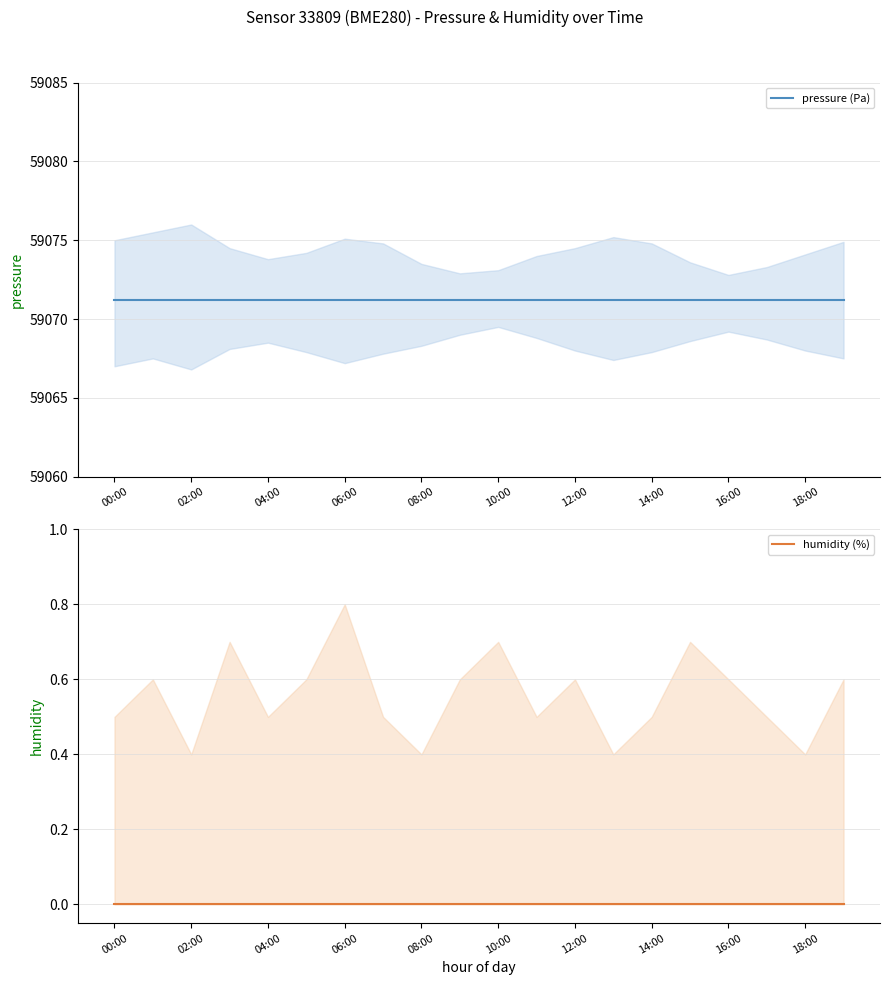

What are all the series names shown in the legend?

pressure (Pa), humidity (%)